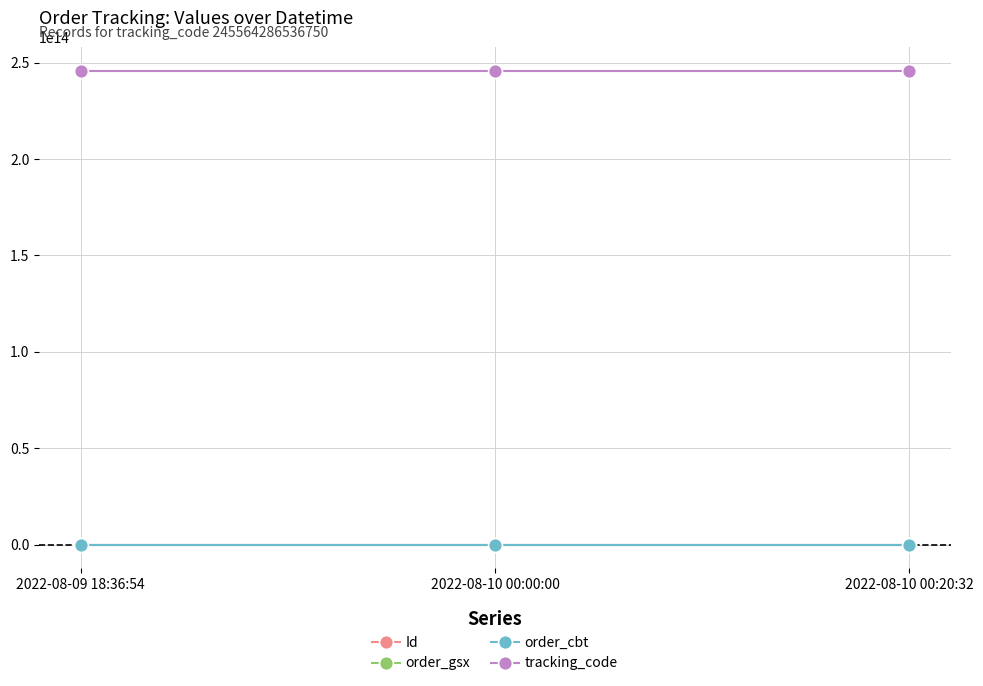

How many categories are shown in the chart?

3